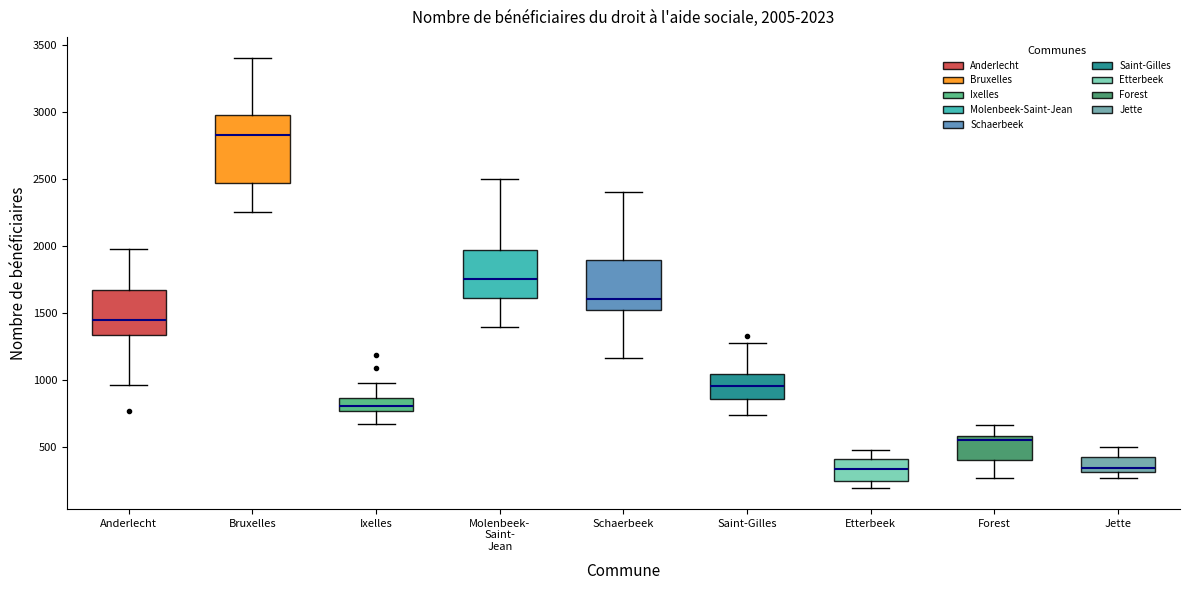

Comparing the boxes themselves (not the whiskers), which one is the tallest?

Bruxelles